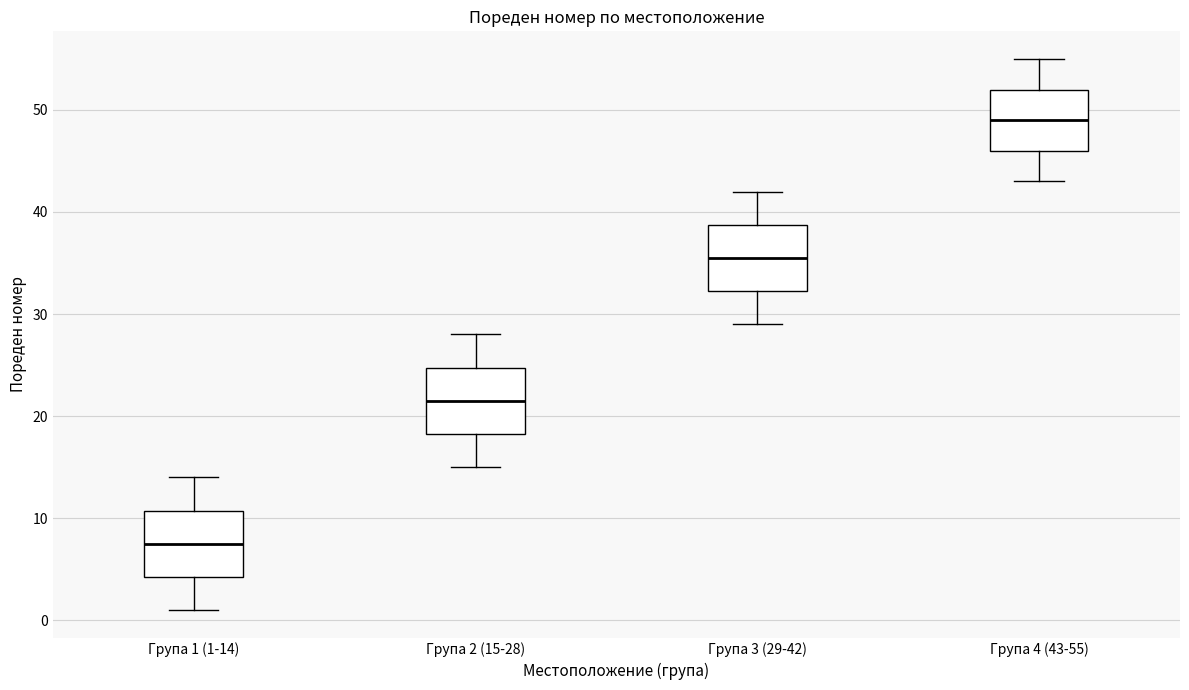

Reading left to right, read every box against the y-axis: the position of its median line, the range the box covers, and the ends of its whiskers. The values are not printed on the chart, so give them approximately, as read against the axis.

Група 1 (1-14): median 8, box 4 to 11, whiskers 1 to 14
Група 2 (15-28): median 22, box 18 to 25, whiskers 15 to 28
Група 3 (29-42): median 36, box 32 to 39, whiskers 29 to 42
Група 4 (43-55): median 49, box 46 to 52, whiskers 43 to 55